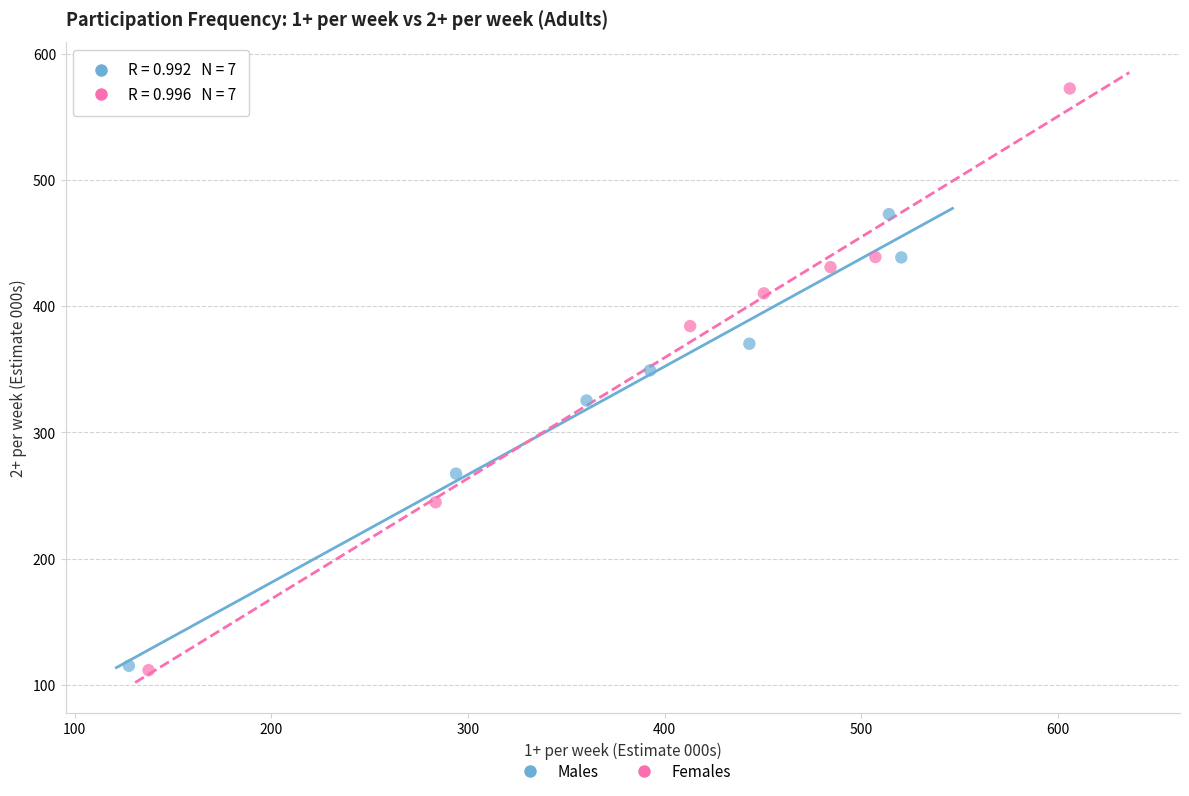

What are all the series names shown in the legend?

Males, Females